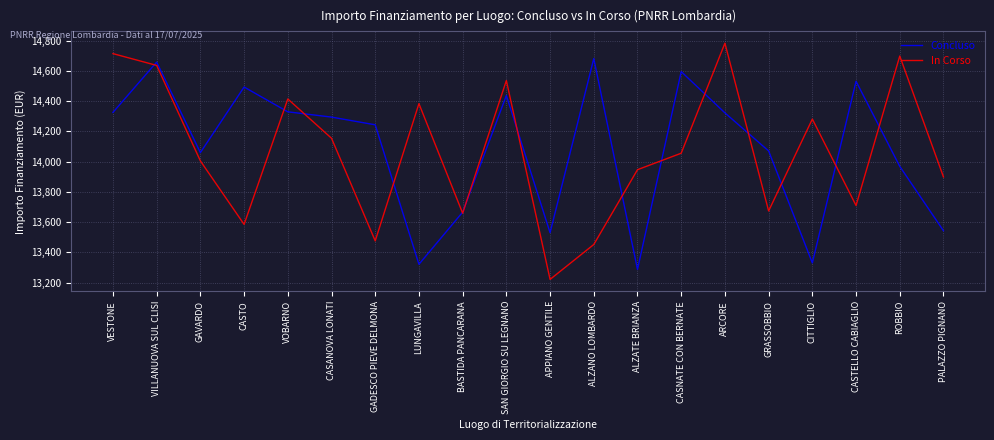

Is it true that In Corso equals 13659 at BASTIDA PANCARANA?

True